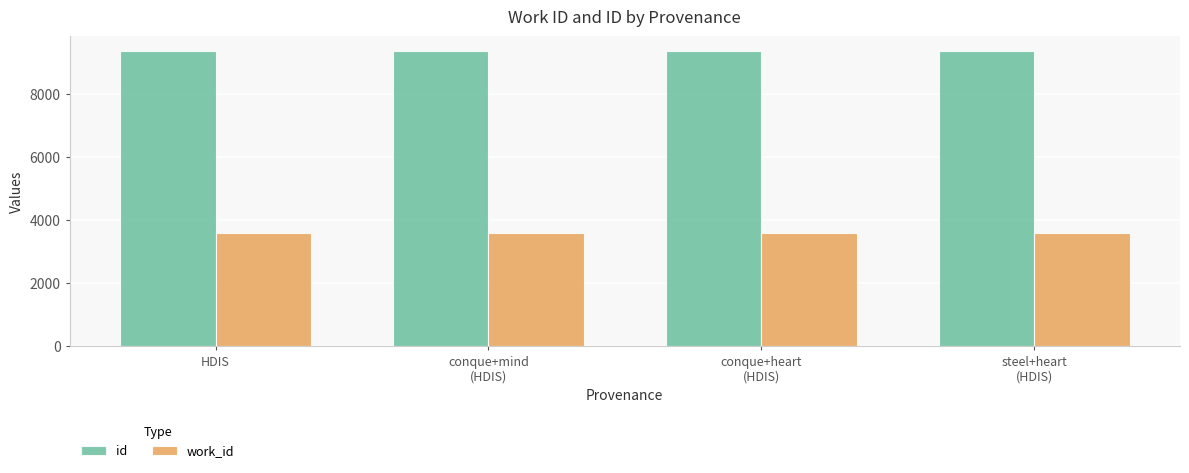

What is the minimum value shown in the chart?

3603